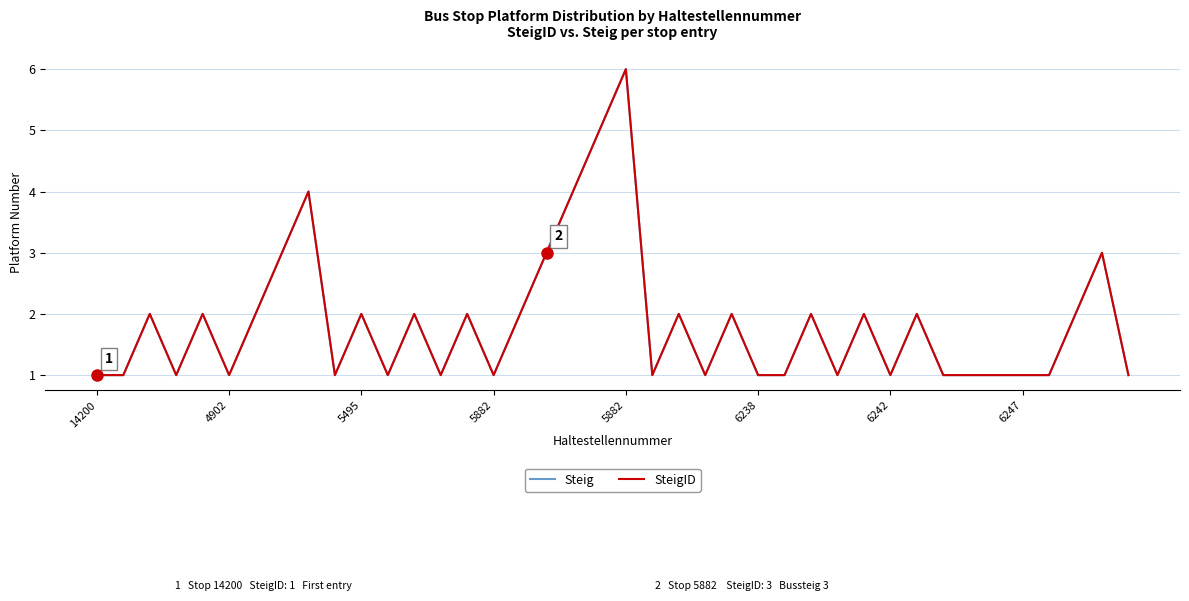

Does the chart display data point markers on the line(s)?

No